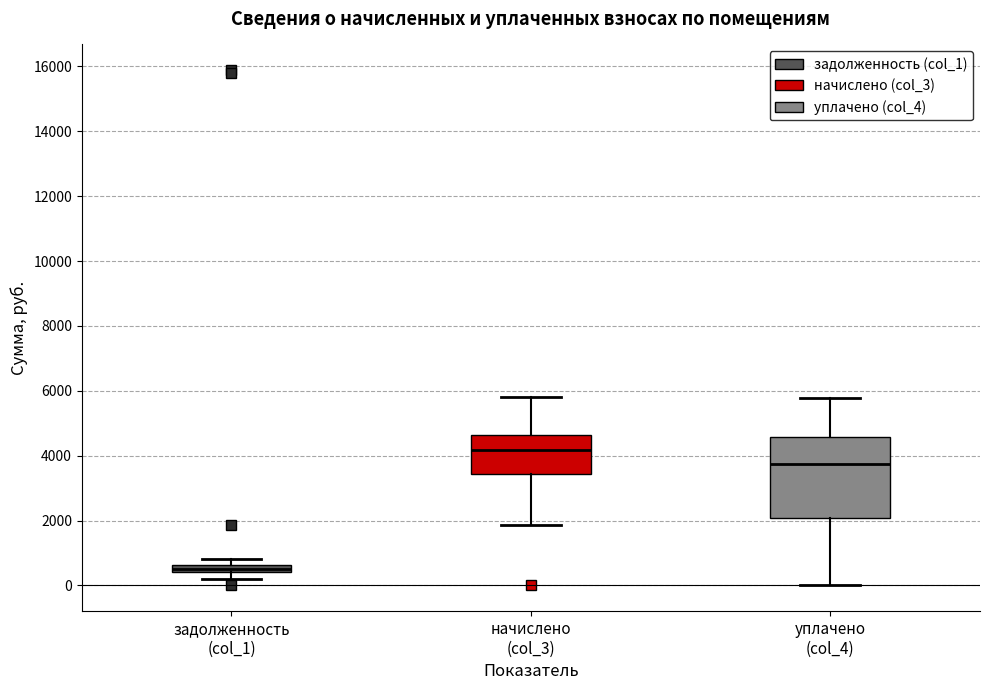

Which box has the highest median line?

начислено (col_3)